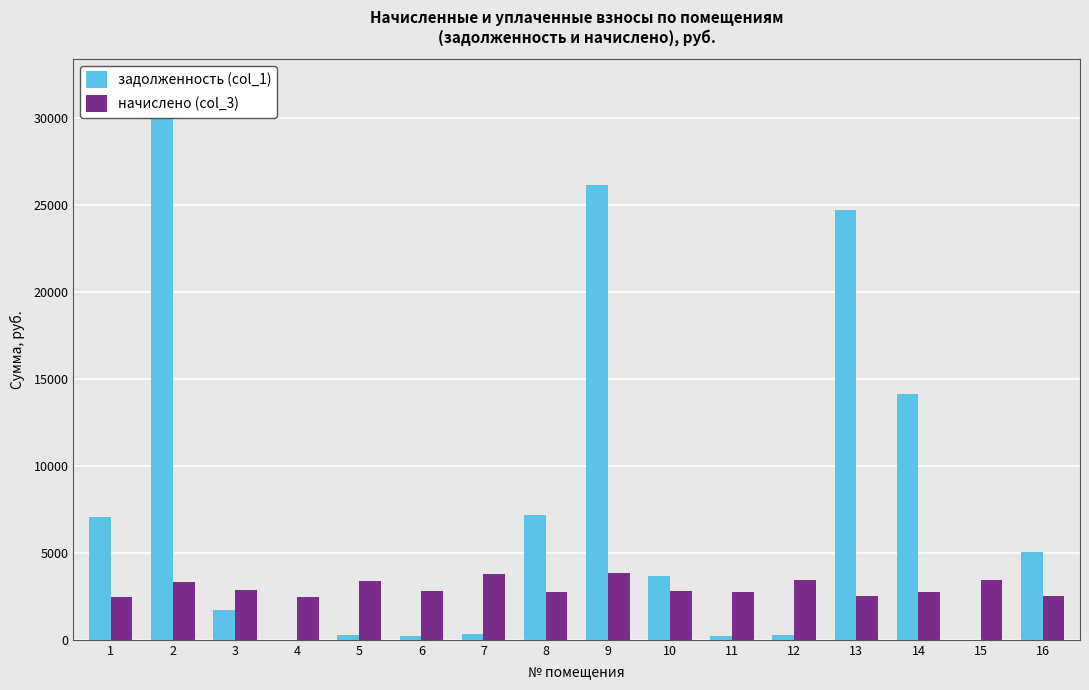

The value of задолженность (col_1) at 3 is 1698.9. True or false?

True